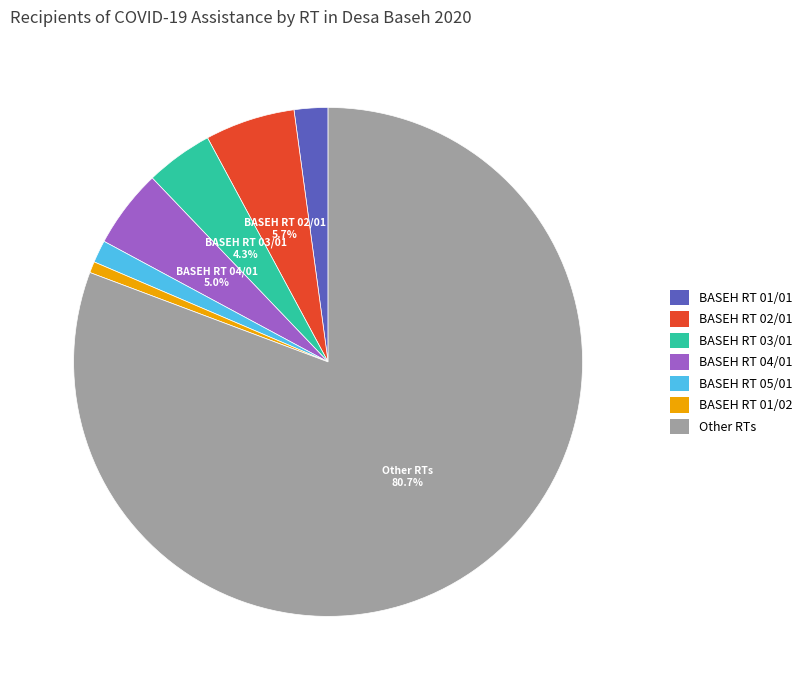

Do Other RTs and BASEH RT 01/01 together represent more than half of the pie?

Yes